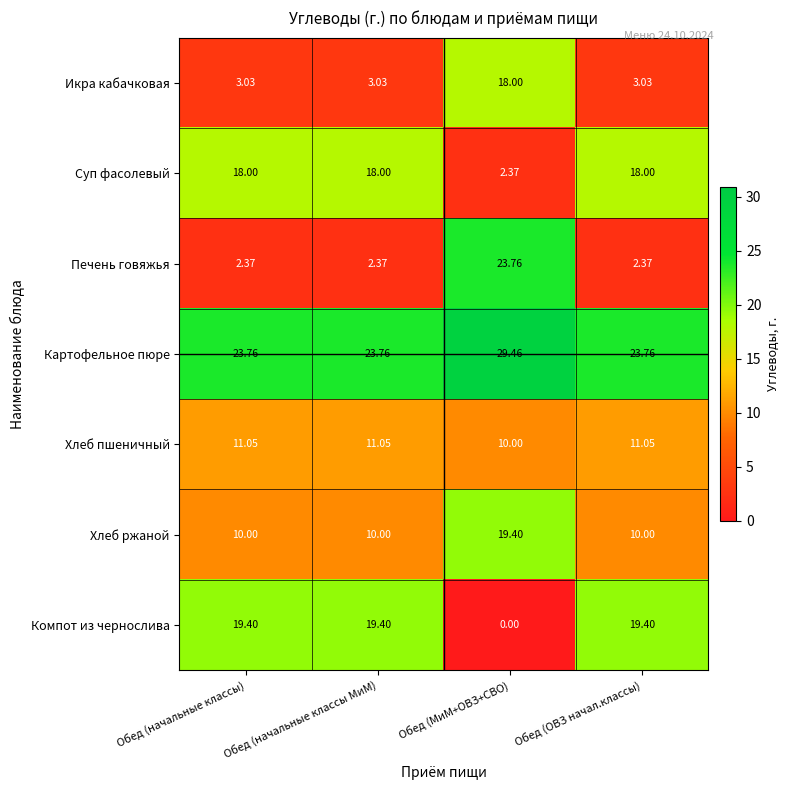

Which series has the largest total across all categories?

Картофельное пюре